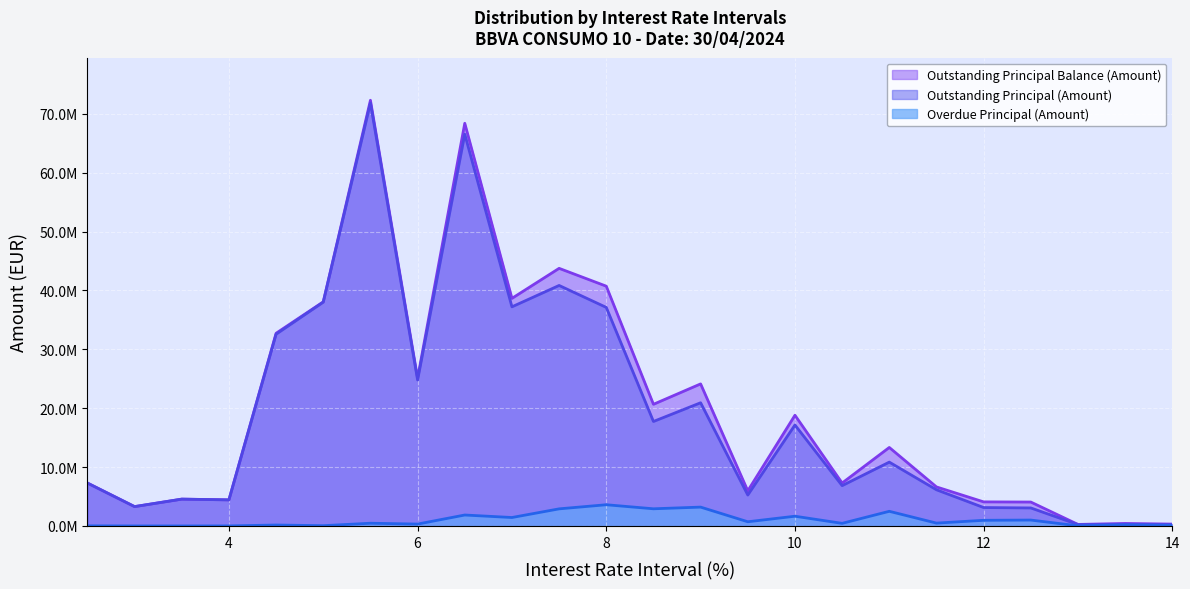

True or false: Overdue Principal (Amount) has more than 2 interior local peaks.

True